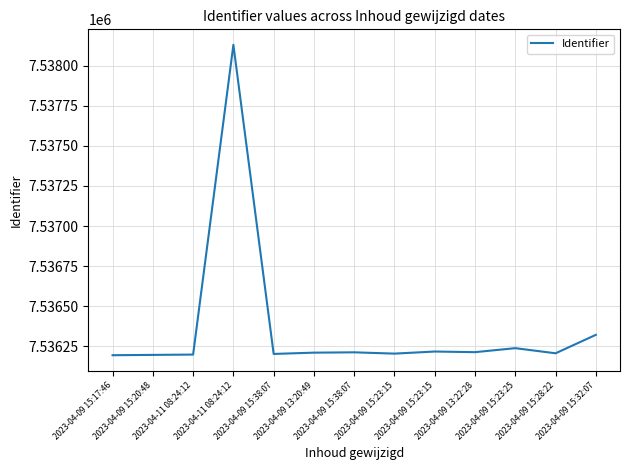

List the labels in order of value, largest first.

2023-04-11 08:24:12, 2023-04-09 15:32:07, 2023-04-09 15:23:25, 2023-04-09 15:23:15, 2023-04-09 13:22:28, 2023-04-09 15:38:07, 2023-04-09 13:20:49, 2023-04-09 15:28:22, 2023-04-09 15:23:15, 2023-04-09 15:38:07, 2023-04-11 08:24:12, 2023-04-09 15:20:48, 2023-04-09 15:17:46